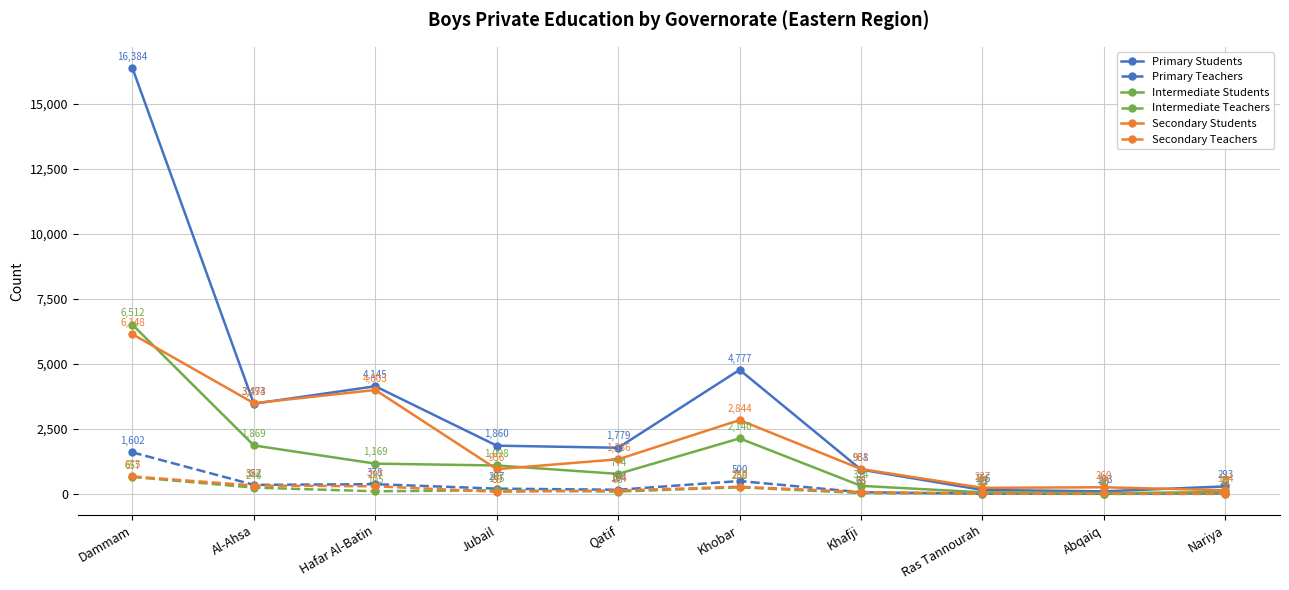

List the series in order of their peak value, lowest first.

Intermediate Teachers, Secondary Teachers, Primary Teachers, Secondary Students, Intermediate Students, Primary Students